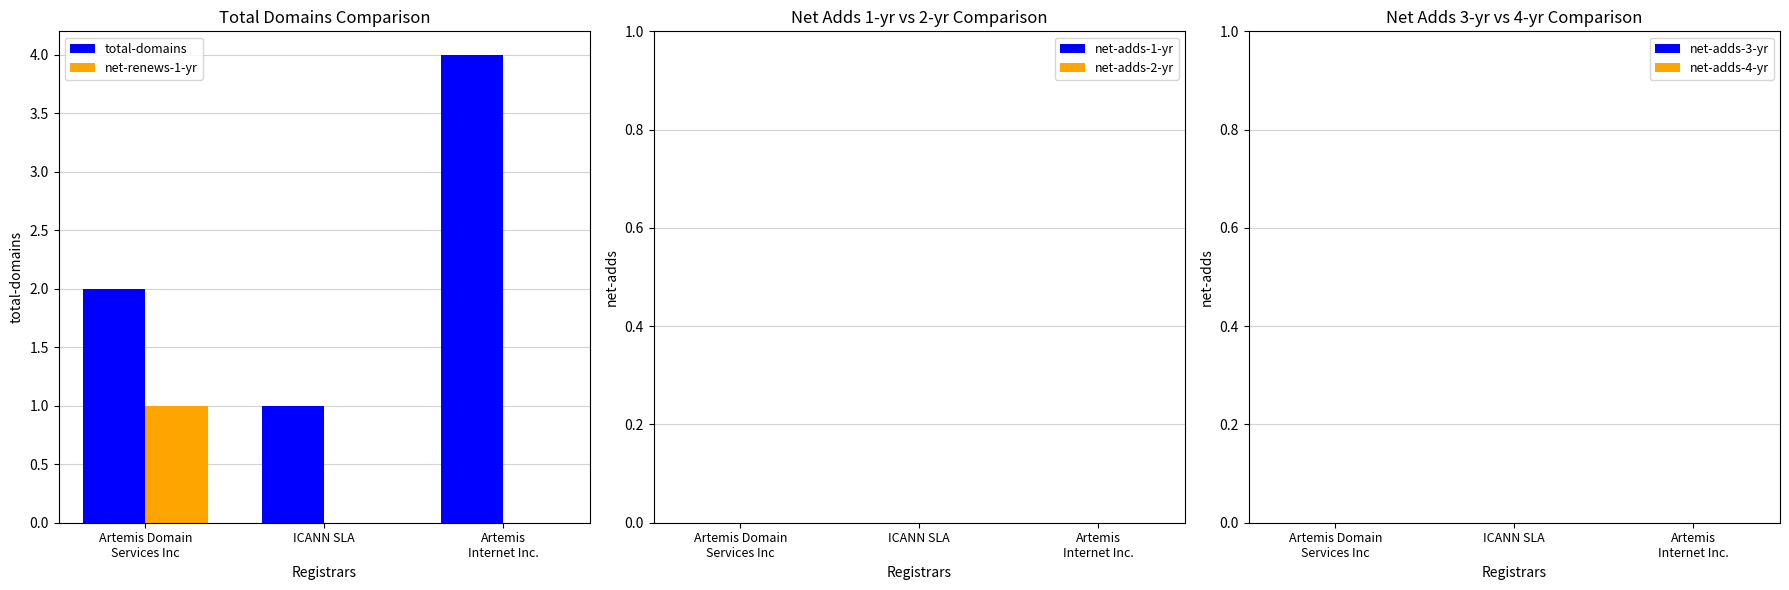

What is the total value across all series at ICANN SLA?

1